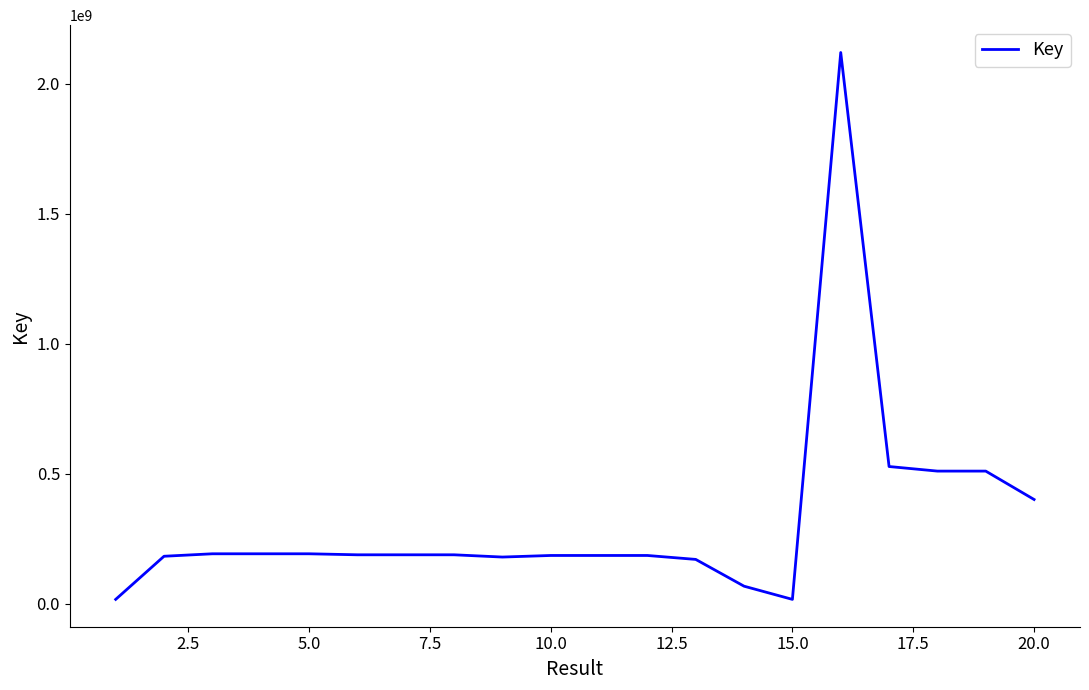

What is the difference between the maximum and minimum values?

2103819927